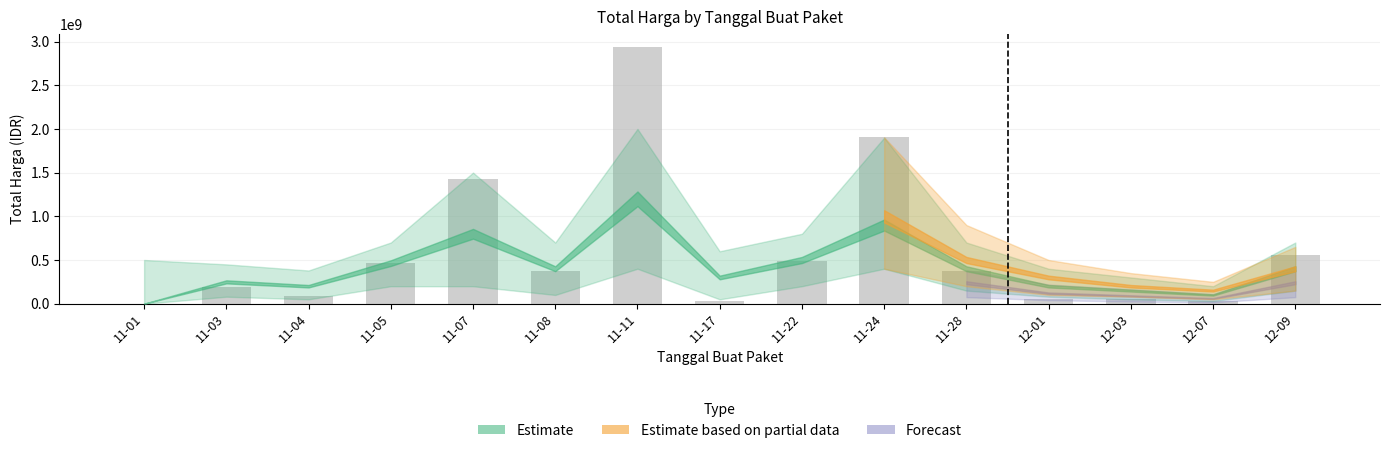

Is it true that the value at 11-08 is 141760839?

False